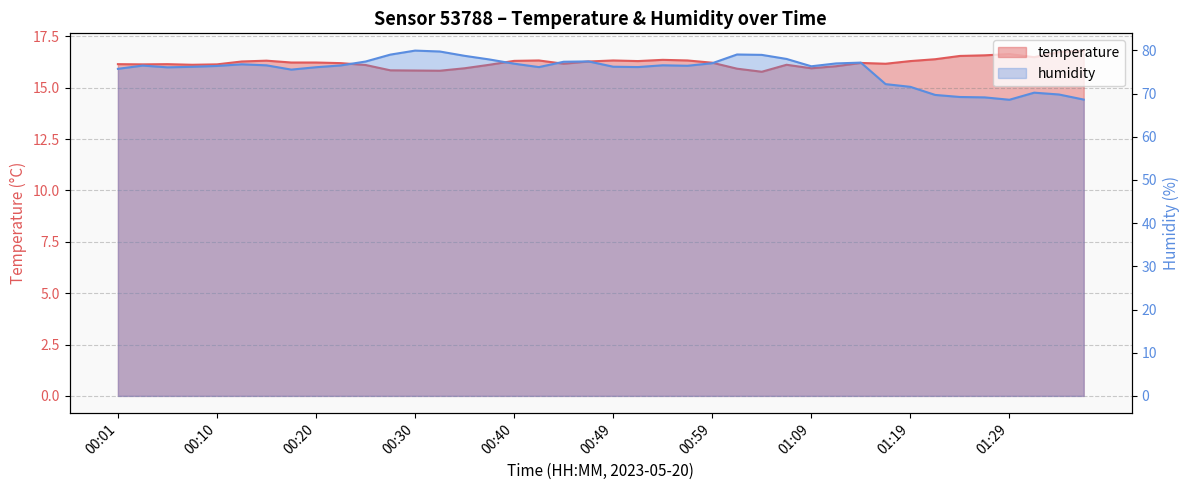

What is the sum of all humidity values?

3020.4